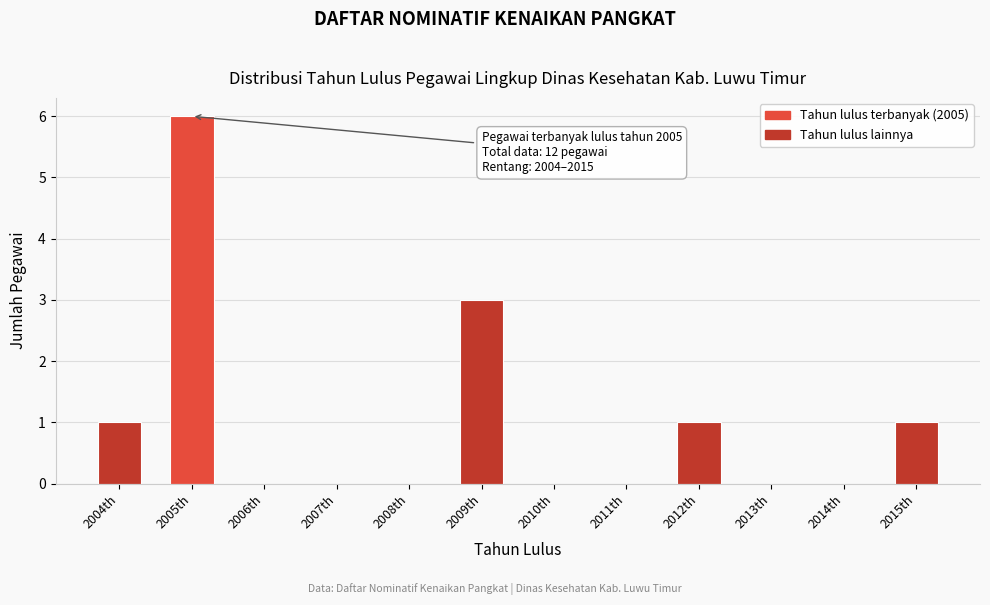

Over which range of the x-axis is the bar tallest?

2004.5 to 2005.5